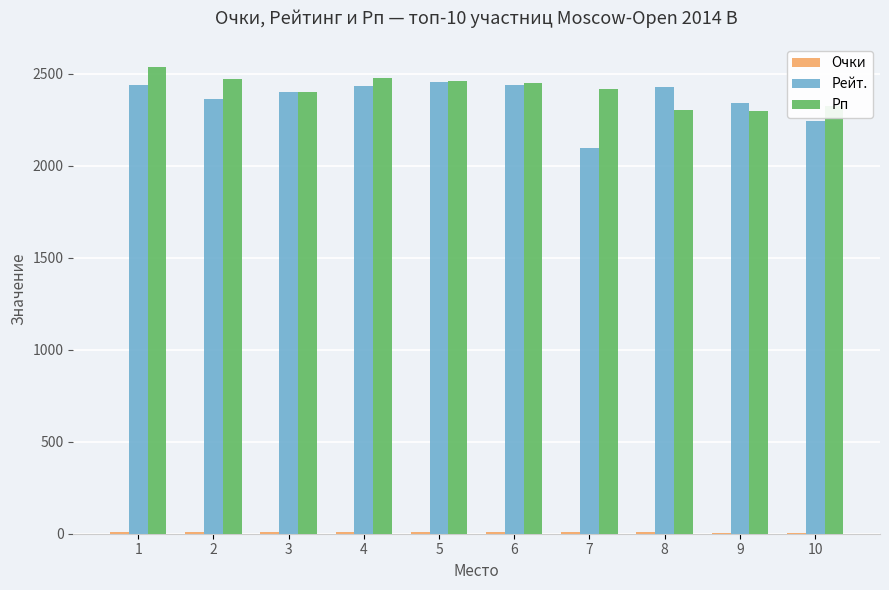

What is the highest value of the Рейт. series?

2452.0